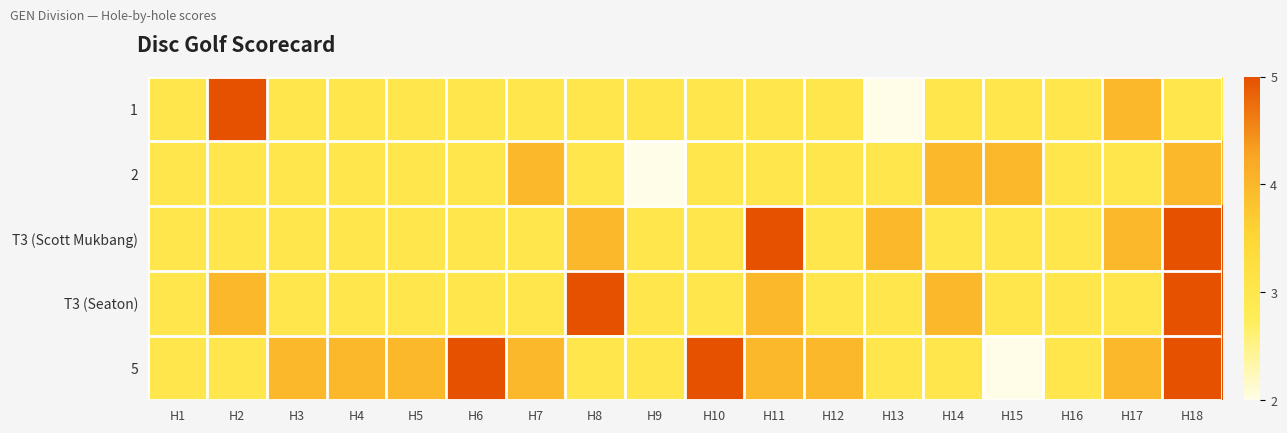

What is the greatest value displayed?

5